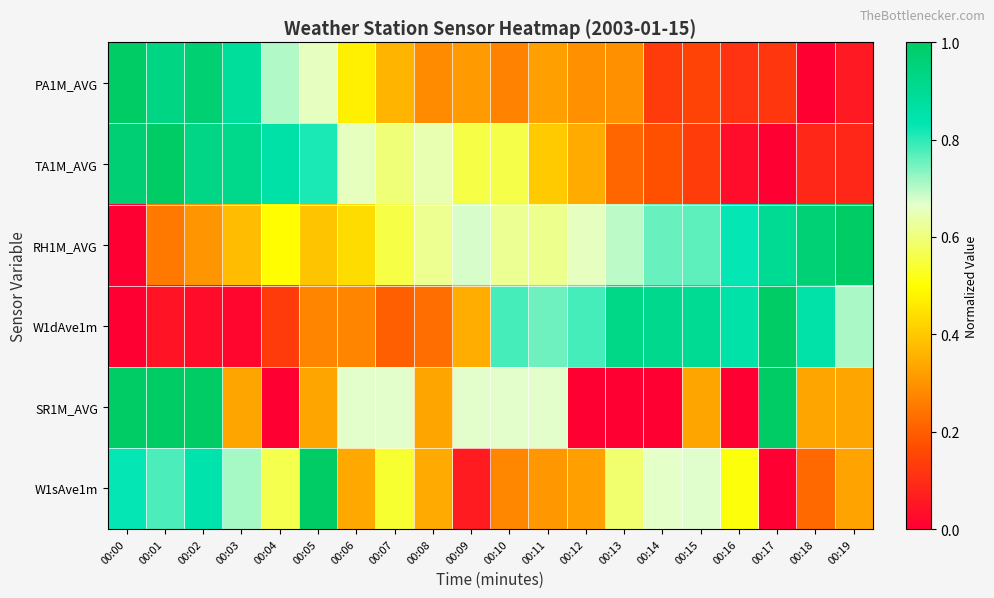

Reading right to left, what are all the values shown in this chart?

PA1M_AVG: 00:19=0.1	00:18=0.0	00:17=0.1	00:16=0.1	00:15=0.1	00:14=0.1	00:13=0.3	00:12=0.3	00:11=0.3	00:10=0.3	00:09=0.3	00:08=0.3	00:07=0.4	00:06=0.5	00:05=0.7	00:04=0.7	00:03=0.9	00:02=1.0	00:01=0.9	00:00=1.0
TA1M_AVG: 00:19=0.1	00:18=0.1	00:17=0.0	00:16=0.0	00:15=0.1	00:14=0.2	00:13=0.2	00:12=0.3	00:11=0.4	00:10=0.6	00:09=0.6	00:08=0.6	00:07=0.6	00:06=0.7	00:05=0.8	00:04=0.9	00:03=0.9	00:02=0.9	00:01=1.0	00:00=1.0
RH1M_AVG: 00:19=1.0	00:18=1.0	00:17=0.9	00:16=0.8	00:15=0.8	00:14=0.8	00:13=0.7	00:12=0.7	00:11=0.6	00:10=0.6	00:09=0.7	00:08=0.6	00:07=0.6	00:06=0.4	00:05=0.4	00:04=0.5	00:03=0.4	00:02=0.3	00:01=0.2	00:00=0.0
W1dAve1m: 00:19=0.7	00:18=0.9	00:17=1.0	00:16=0.9	00:15=0.9	00:14=0.9	00:13=0.9	00:12=0.8	00:11=0.8	00:10=0.8	00:09=0.3	00:08=0.2	00:07=0.2	00:06=0.3	00:05=0.3	00:04=0.1	00:03=0.0	00:02=0.0	00:01=0.0	00:00=0.0
SR1M_AVG: 00:19=0.3	00:18=0.3	00:17=1.0	00:16=0.0	00:15=0.3	00:14=0.0	00:13=0.0	00:12=0.0	00:11=0.7	00:10=0.7	00:09=0.7	00:08=0.3	00:07=0.7	00:06=0.7	00:05=0.3	00:04=0.0	00:03=0.3	00:02=1.0	00:01=1.0	00:00=1.0
W1sAve1m: 00:19=0.3	00:18=0.2	00:17=0.0	00:16=0.5	00:15=0.7	00:14=0.7	00:13=0.6	00:12=0.3	00:11=0.3	00:10=0.3	00:09=0.1	00:08=0.3	00:07=0.5	00:06=0.3	00:05=1.0	00:04=0.6	00:03=0.7	00:02=0.8	00:01=0.8	00:00=0.8